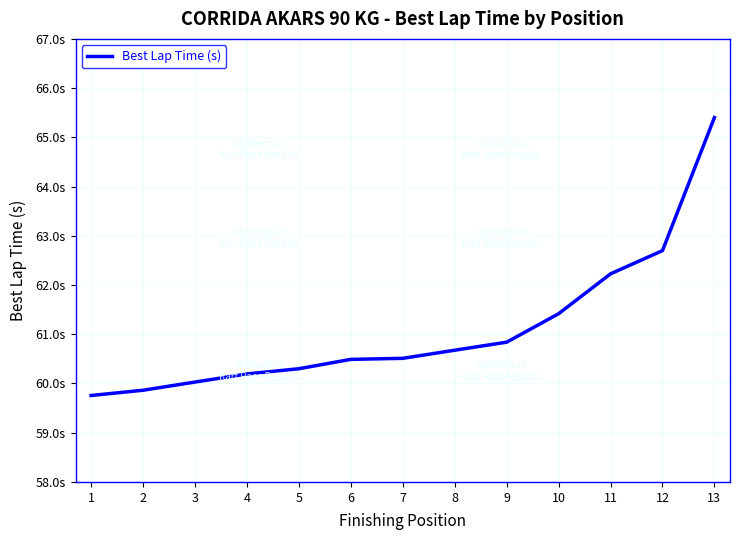

Does the chart have visible grid lines?

Yes